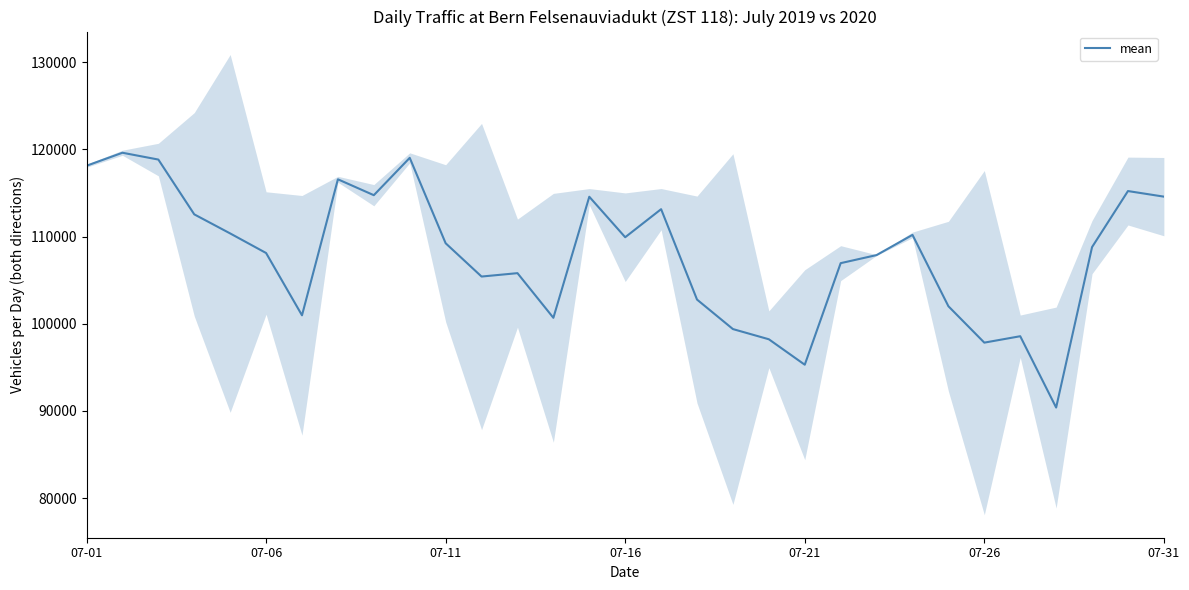

What is the minimum value shown in the chart?

90394.0